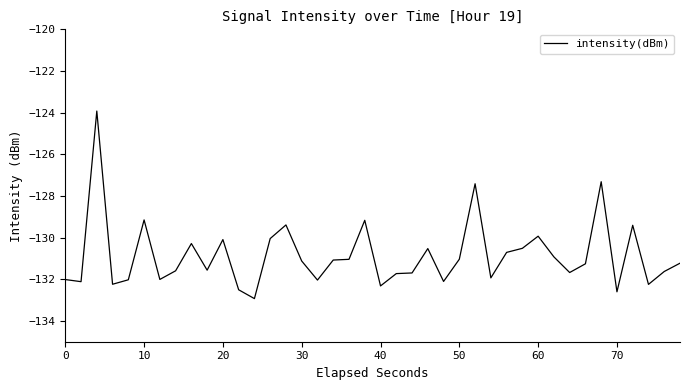

What is the maximum value shown in the chart?

-123.9